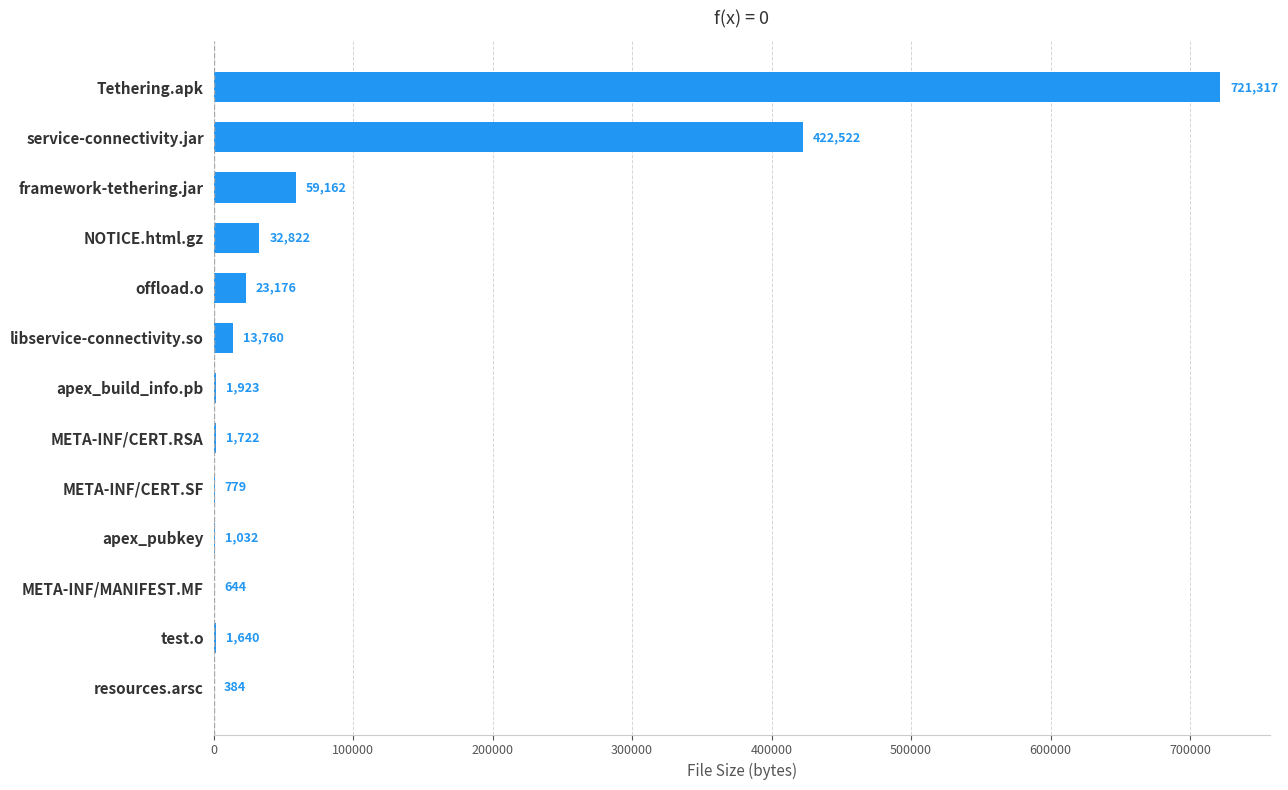

What is the greatest value displayed?

721317